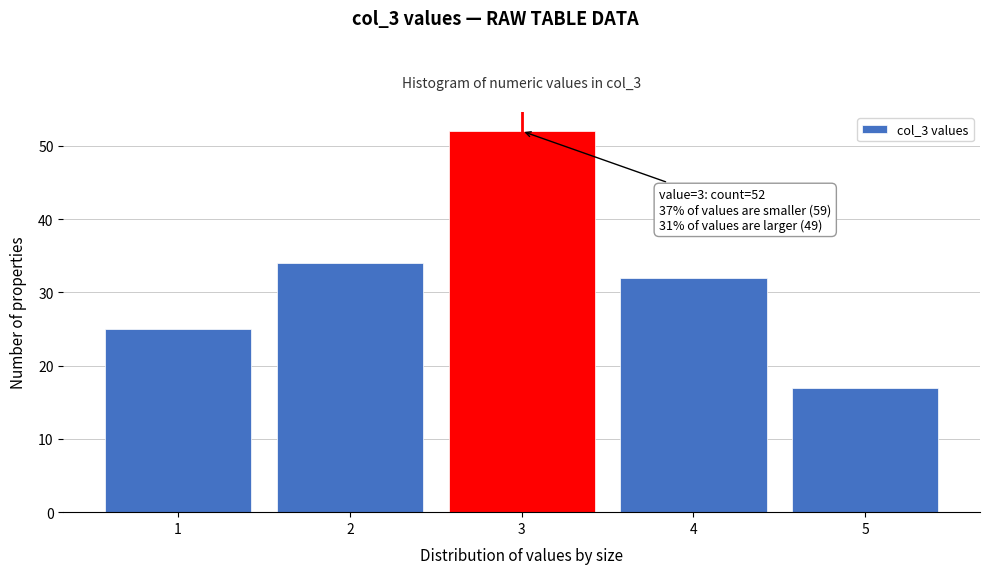

Reading left to right, transcribe all the data shown in this chart.

1=25	2=34	3=52	4=32	5=17